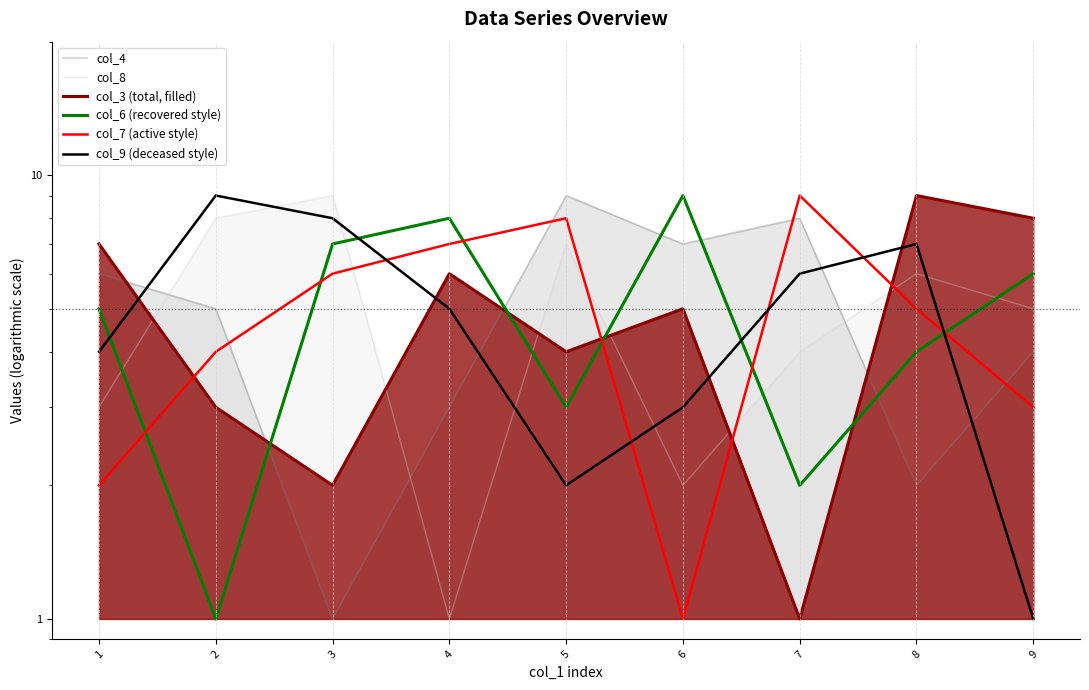

What is the difference between the second highest and minimum values in the col_4 series?

7